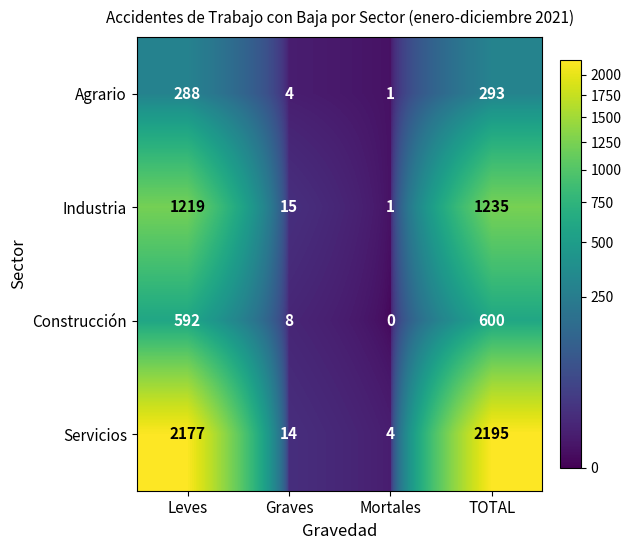

Reading right to left, transcribe all the data shown in this chart.

Agrario: 293	1	4	288
Industria: 1235	1	15	1219
Construcción: 600	0	8	592
Servicios: 2195	4	14	2177